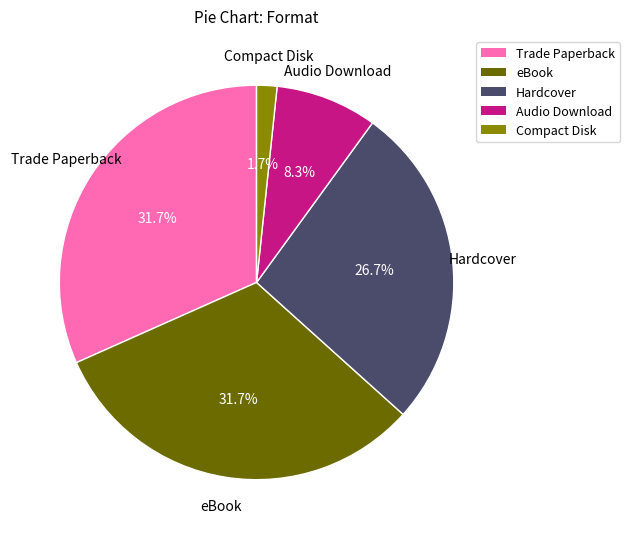

Does any single category account for the majority?

No